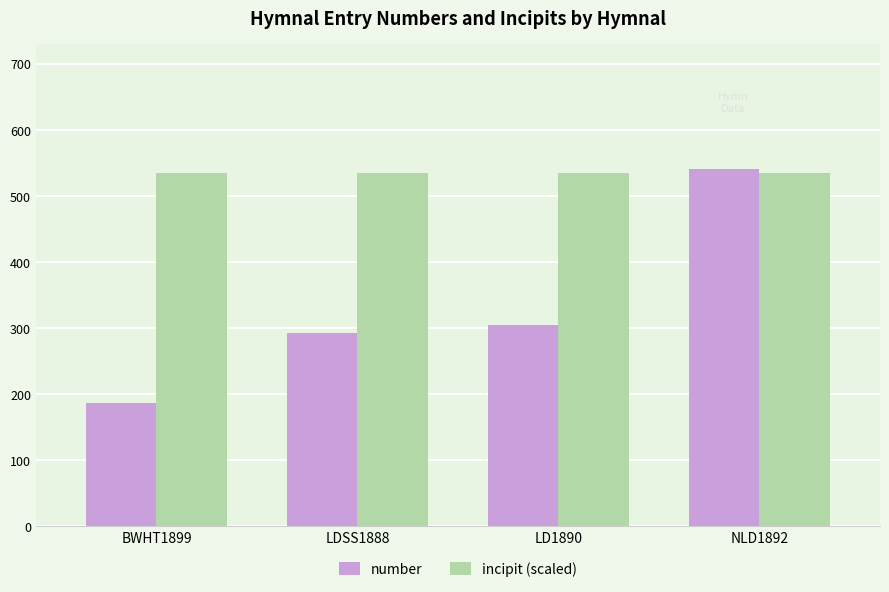

At which category is the sum across all series the highest?

NLD1892